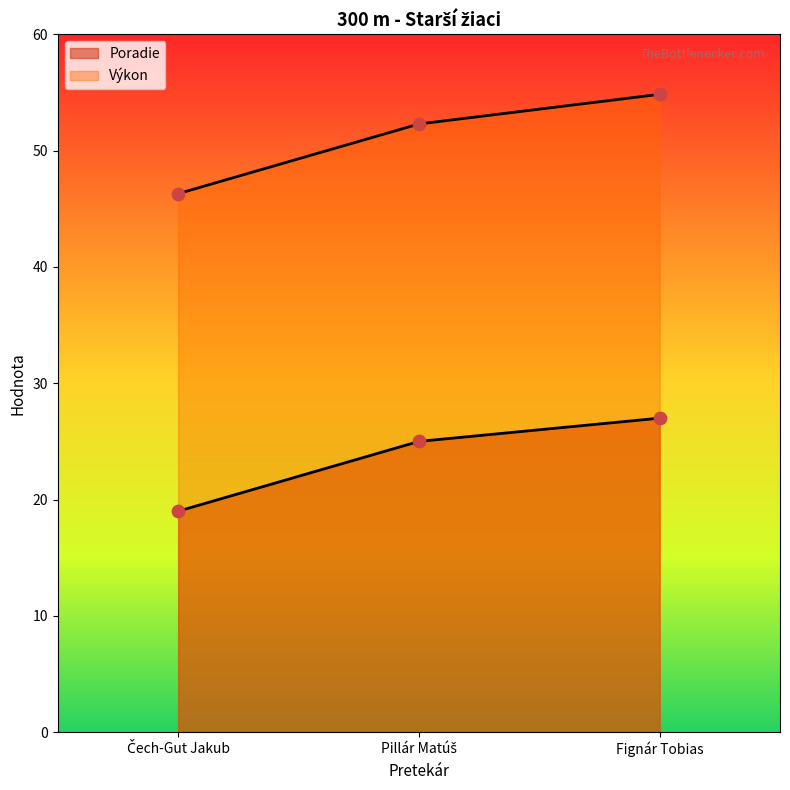

Is the value of Poradie at Pillár Matúš greater than the value of Výkon at Fignár Tobias?

No